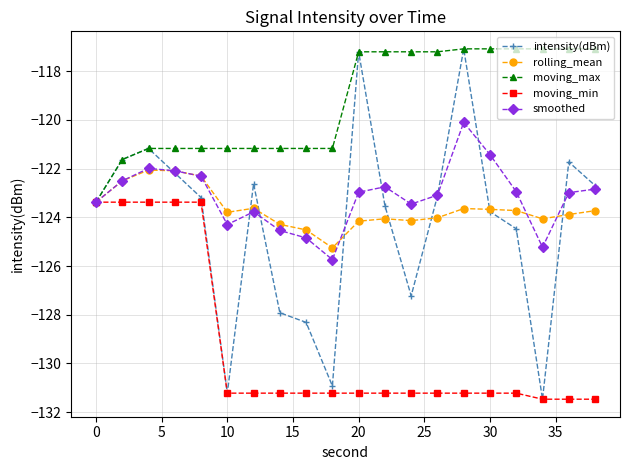

In intensity(dBm), how many points are lower than both neighbors (excluding endpoints)?

4